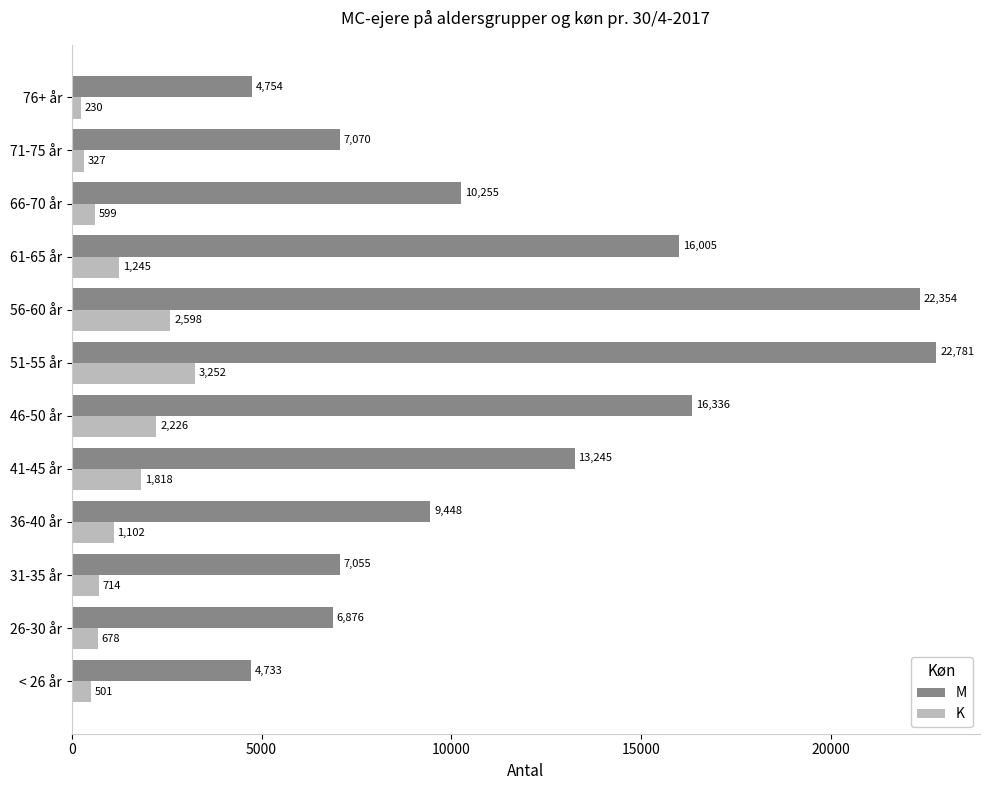

Read the K value at 76+ år, to the nearest 50.

250